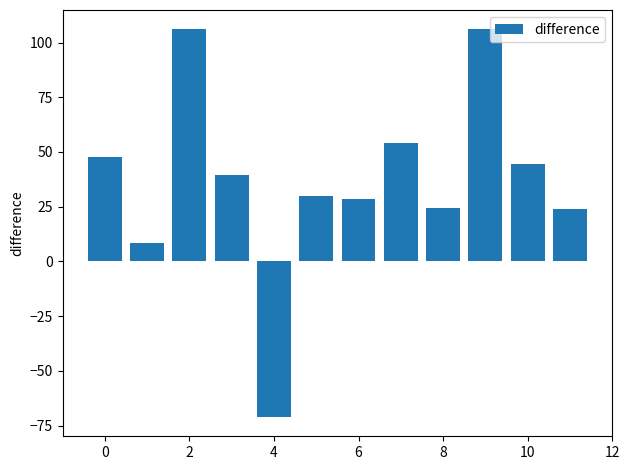

What is the sum of all values?

442.0